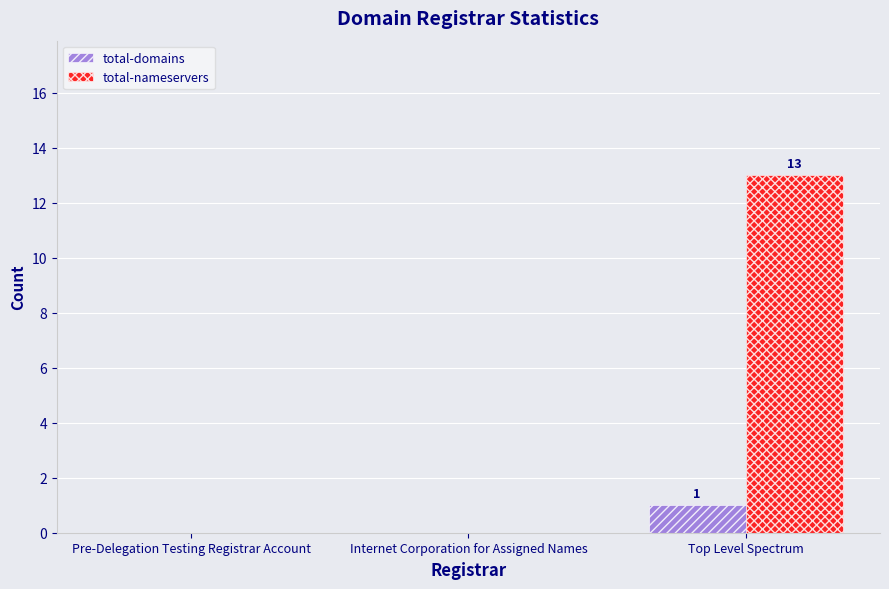

Which series has the widest spread of values?

total-nameservers